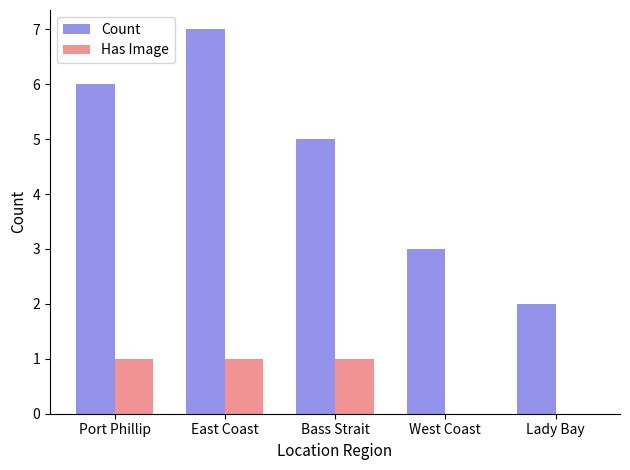

How many groups of bars are there?

5